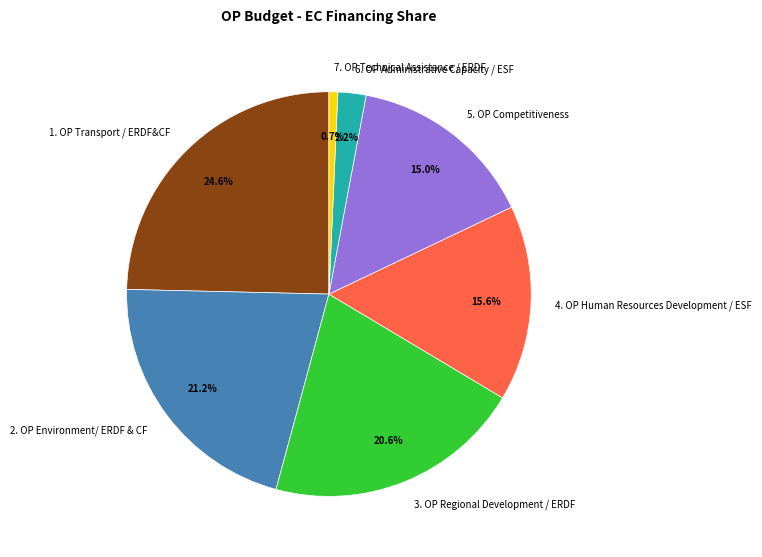

The 2. OP Environment/ ERDF & CF slice represents 21% of the pie. True or false?

True